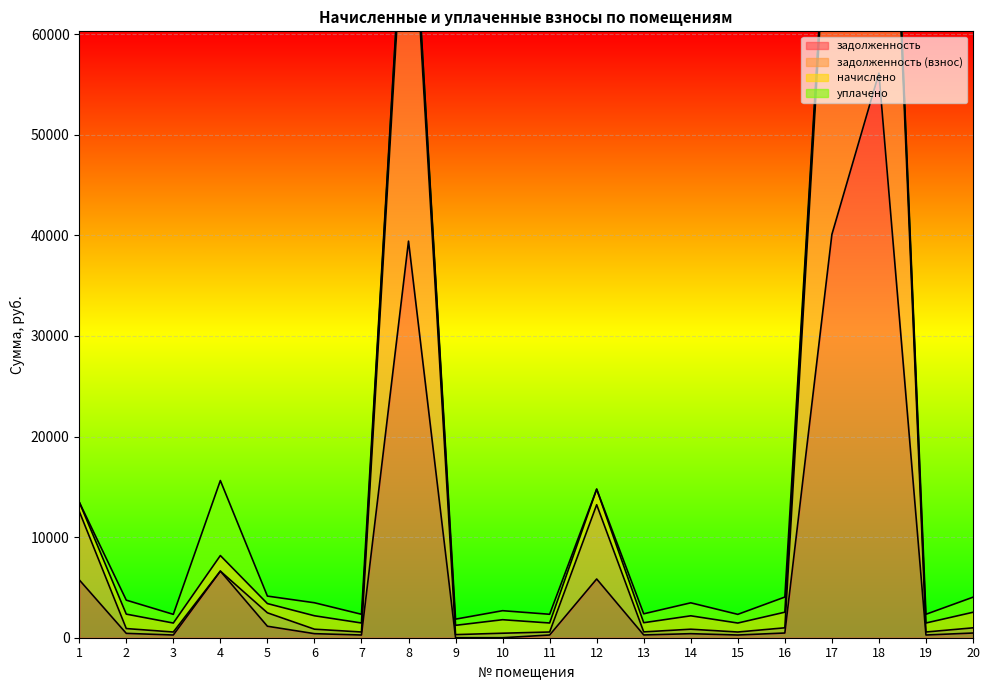

True or false: задолженность and задолженность (взнос) intersect in this chart.

False